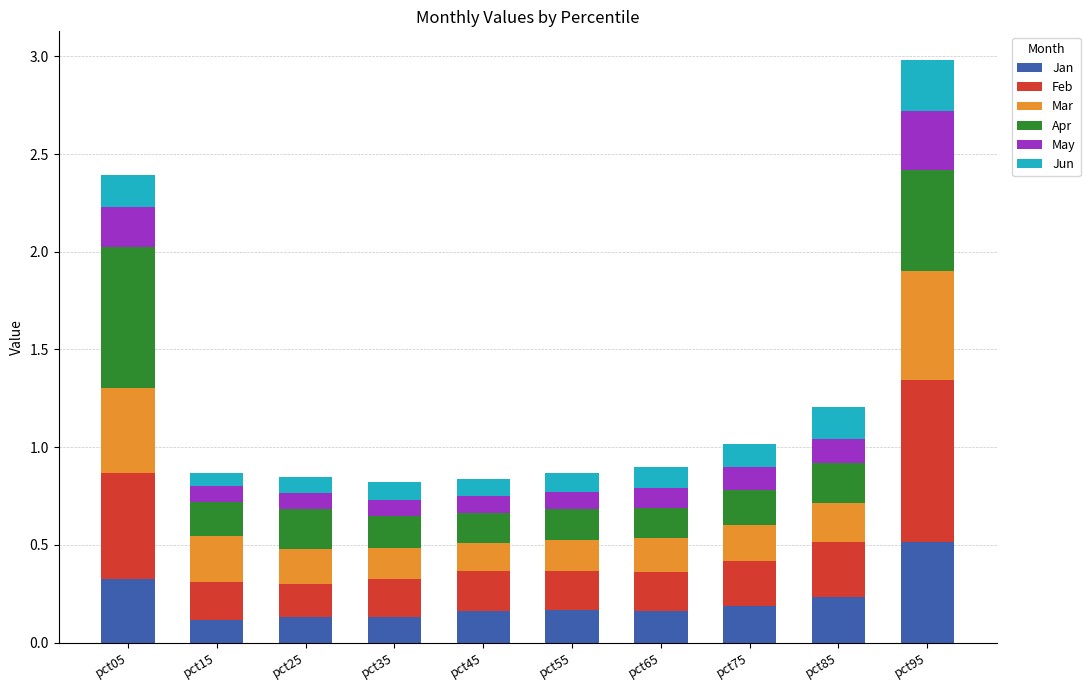

What is the total value across all series at pct05?

2.4